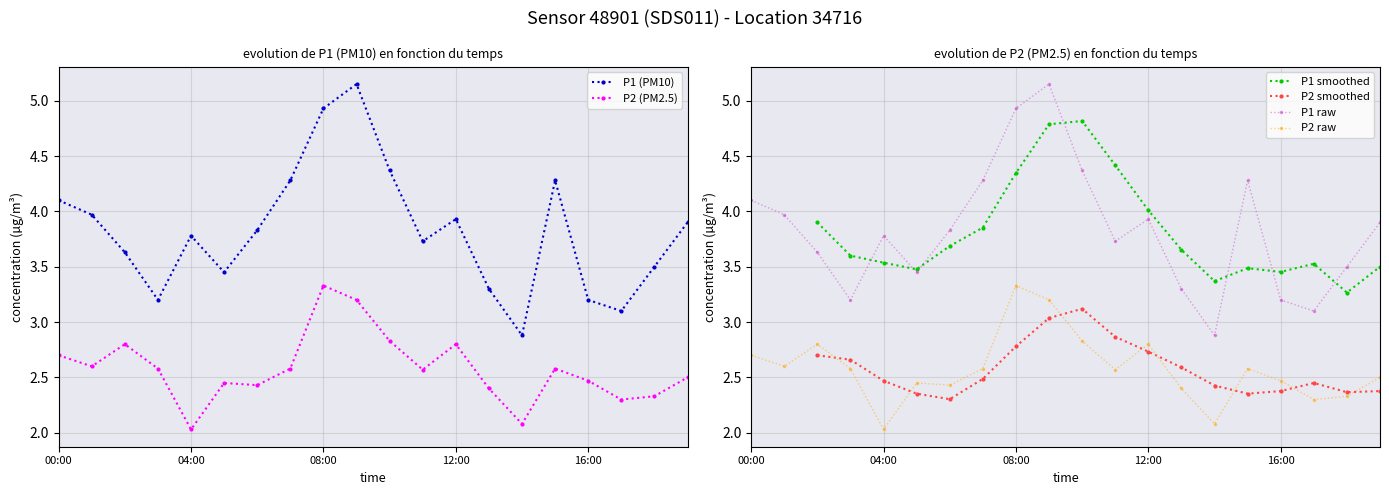

What is the value of the P1 point at the 17th from the left?

3.2